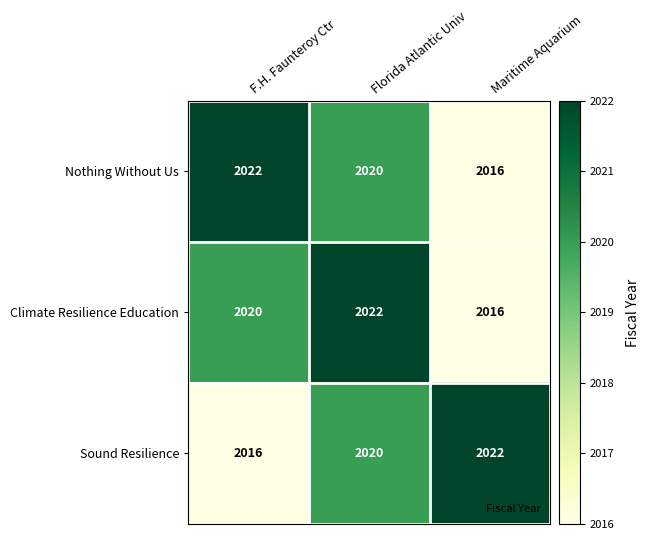

What is the sum of all Sound Resilience values?

6058